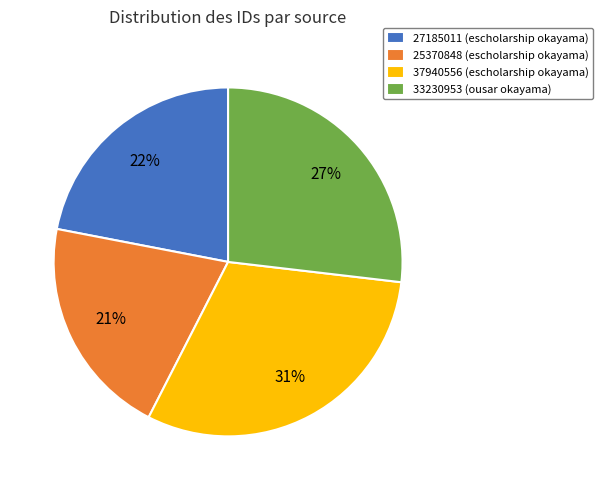

The 25370848 slice represents 8% of the pie. True or false?

False